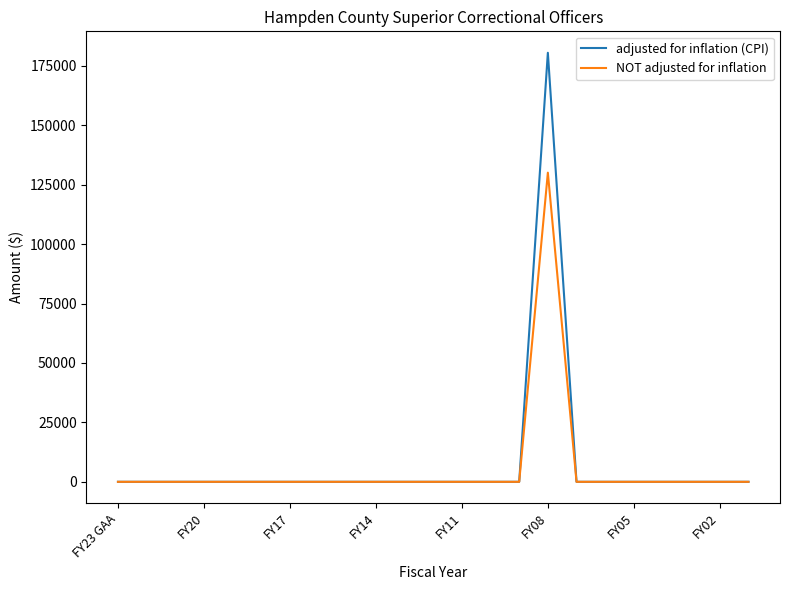

What is the average value of the NOT adjusted for inflation series?

5656